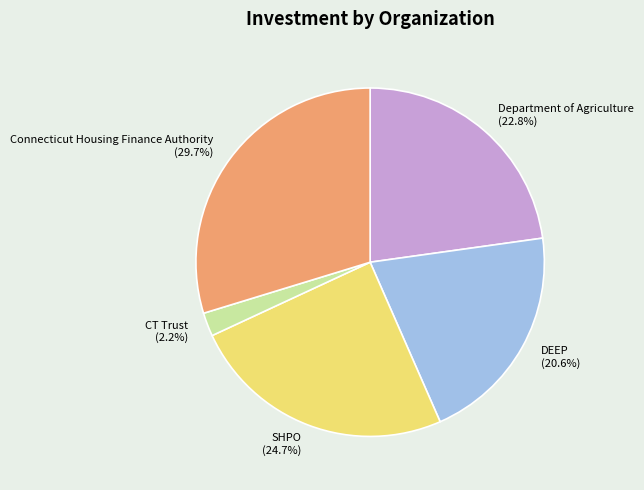

Which category has the smallest portion of the pie?

CT Trust